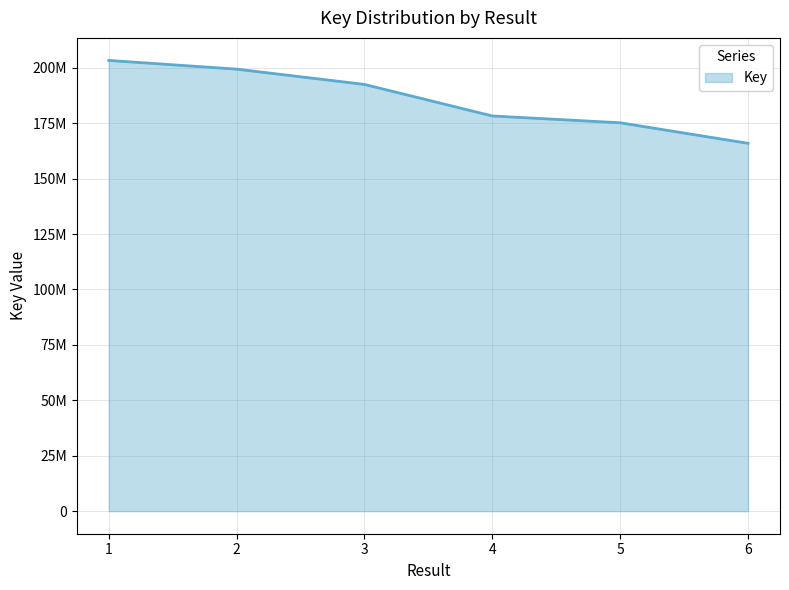

Does the chart display data point markers on the line(s)?

No